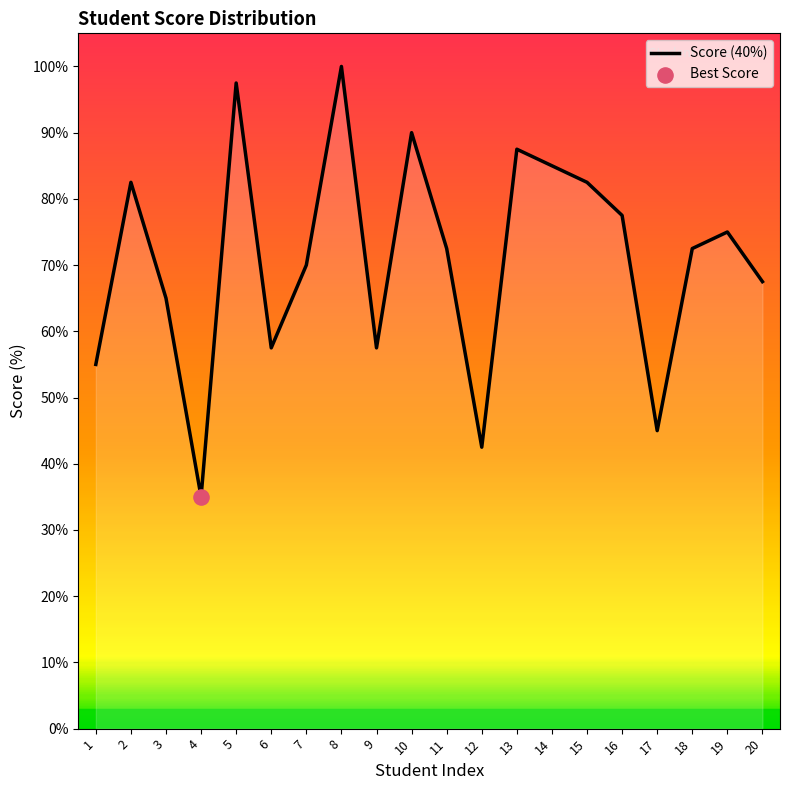

Between 13 and 4, which is larger?

13